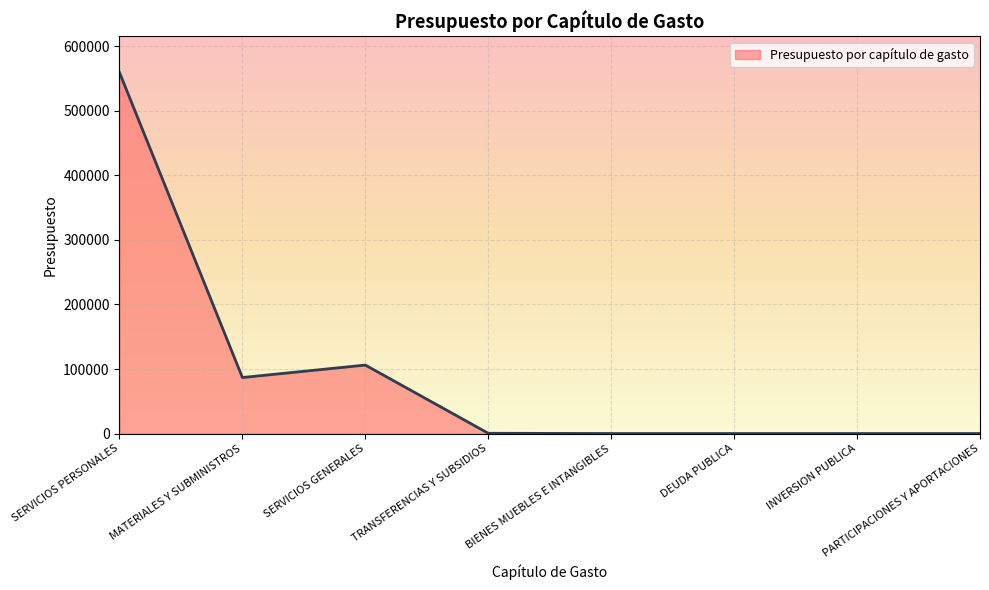

At which label does the data first exceed 400?

SERVICIOS PERSONALES